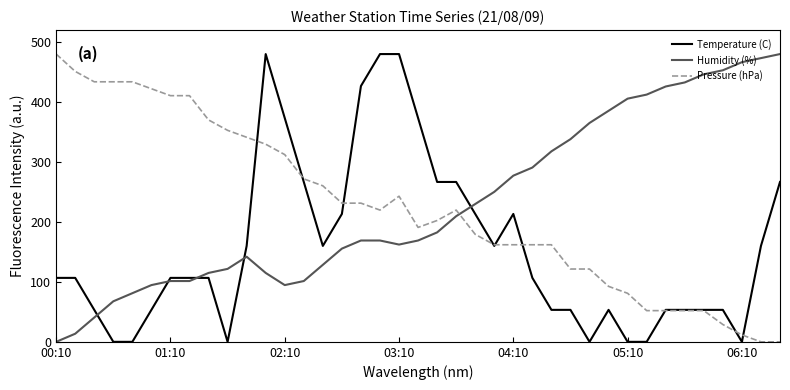

What is the highest value of the Humidity (%) series?

480.0